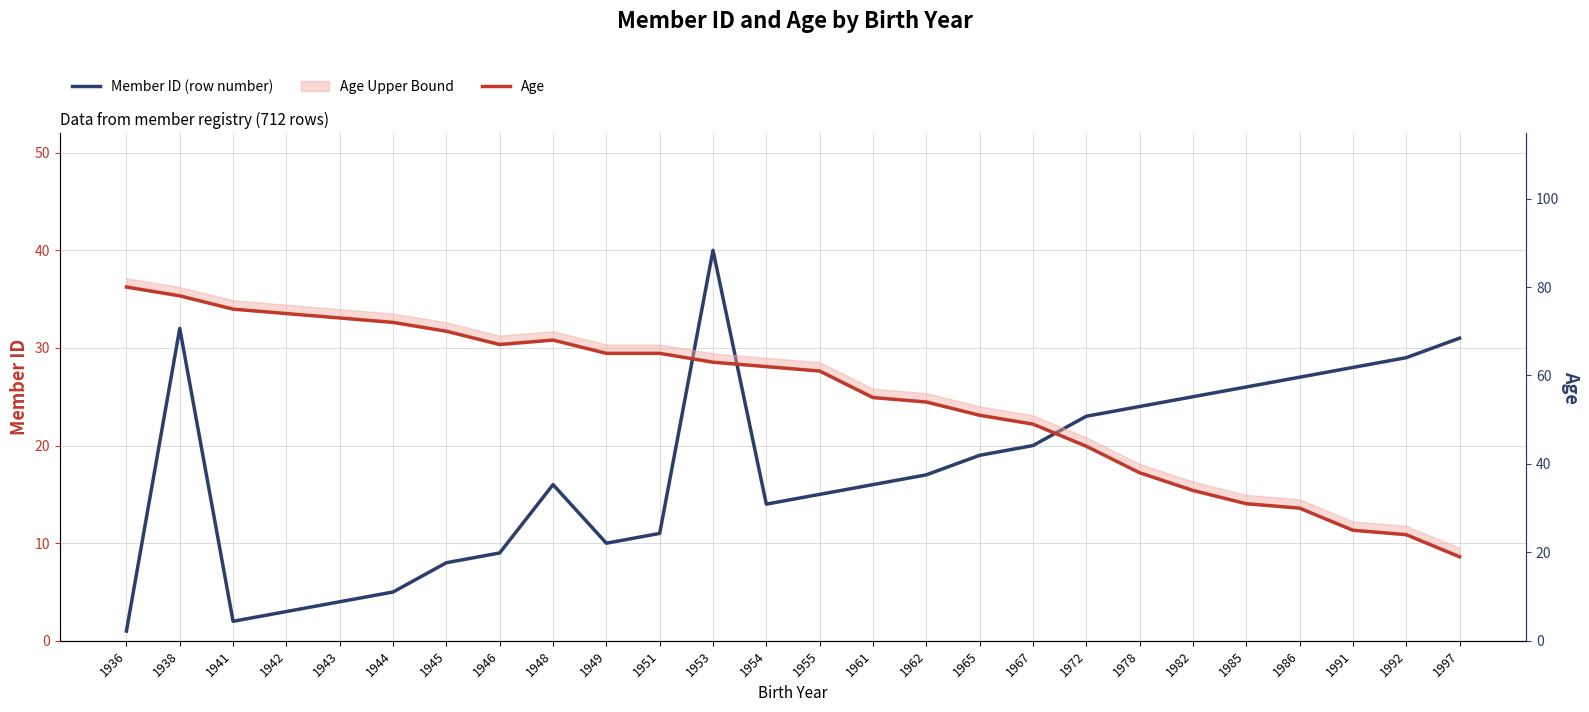

What is the average value of the Member ID (row number) series?

18